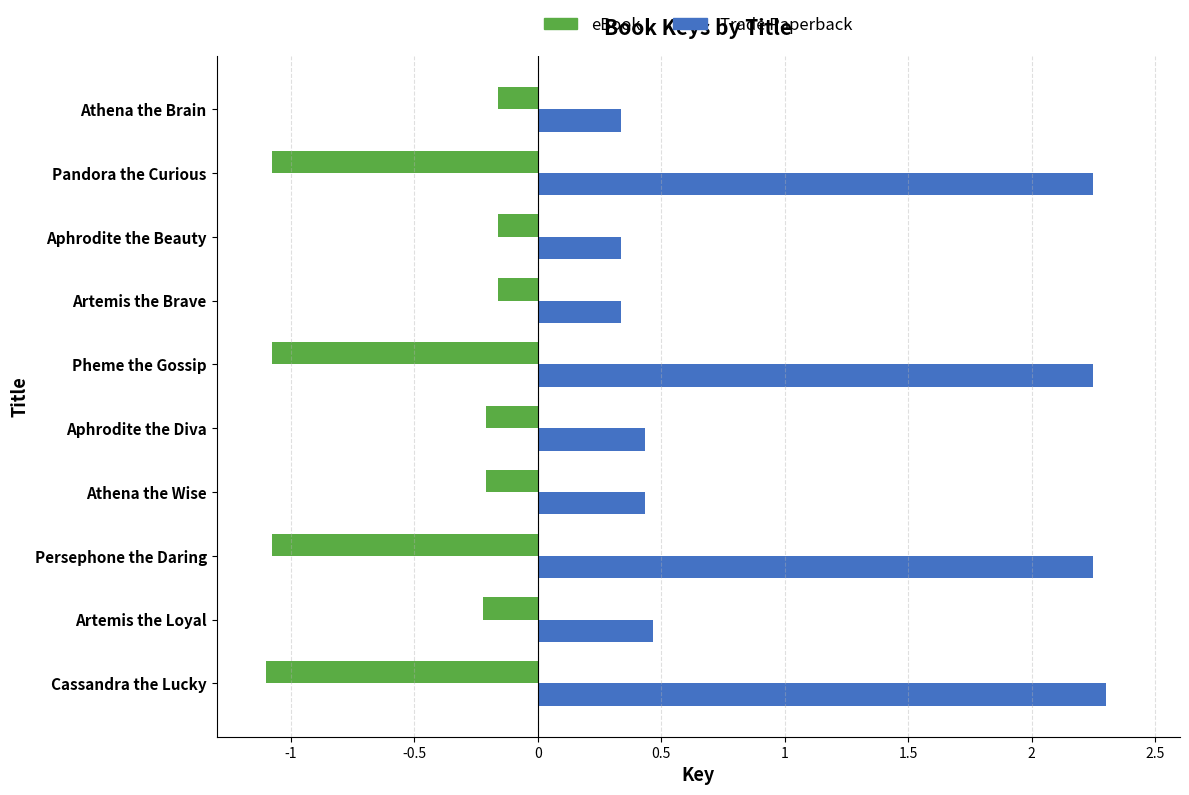

How many series are shown in this chart?

2